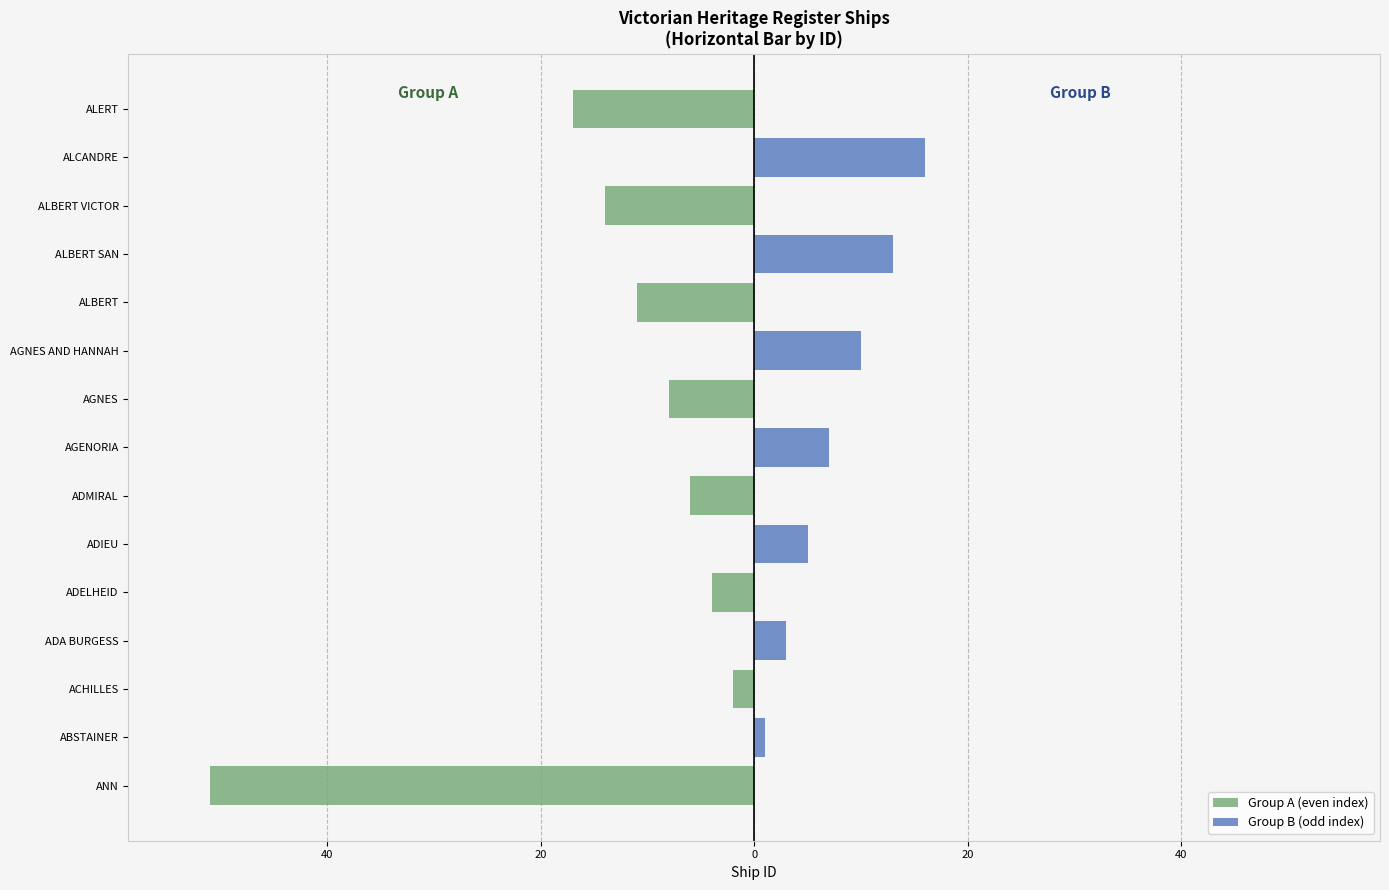

How many groups of bars are there?

15